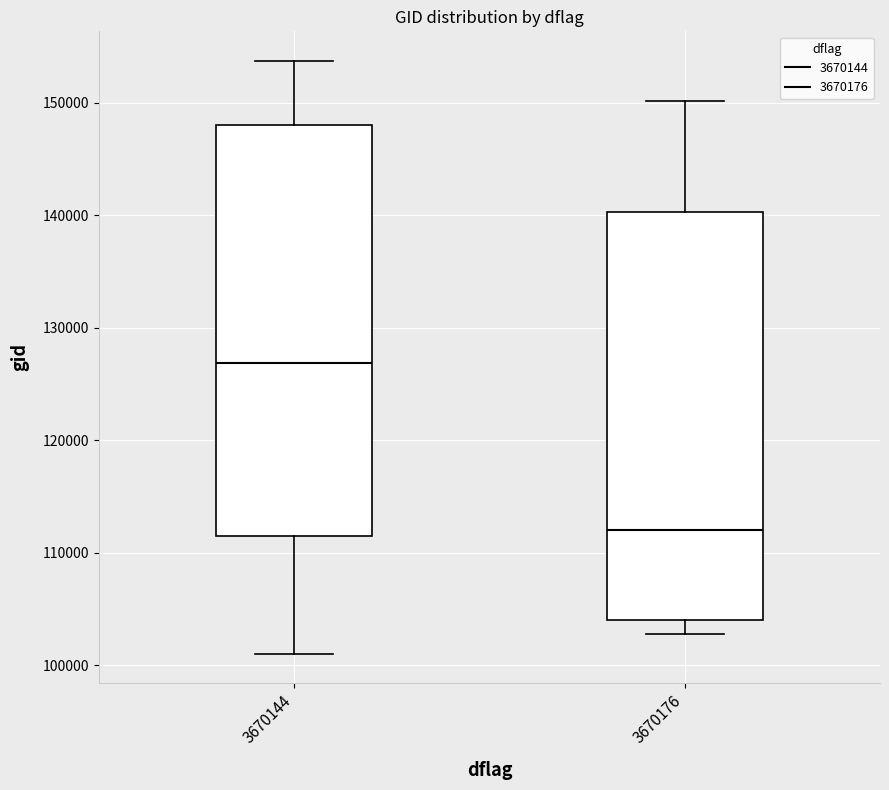

Reading left to right, transcribe this box plot: for each box, give where its median line is, the range the box spans, and where its two whiskers end, as read against the y-axis. The values are not printed on the chart, so give them approximately, as read against the axis.

3670144: median 127000, box 111000 to 148000, whiskers 101000 to 154000
3670176: median 112000, box 104000 to 140000, whiskers 103000 to 150000